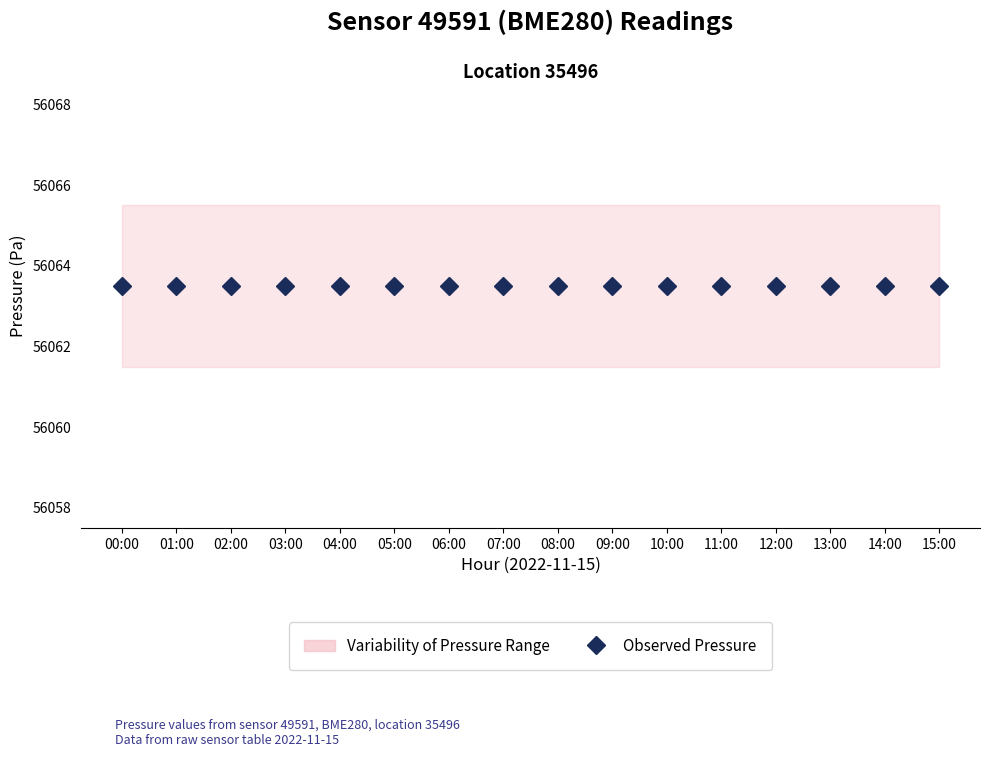

What is the highest value of the Observed Pressure series?

56063.5